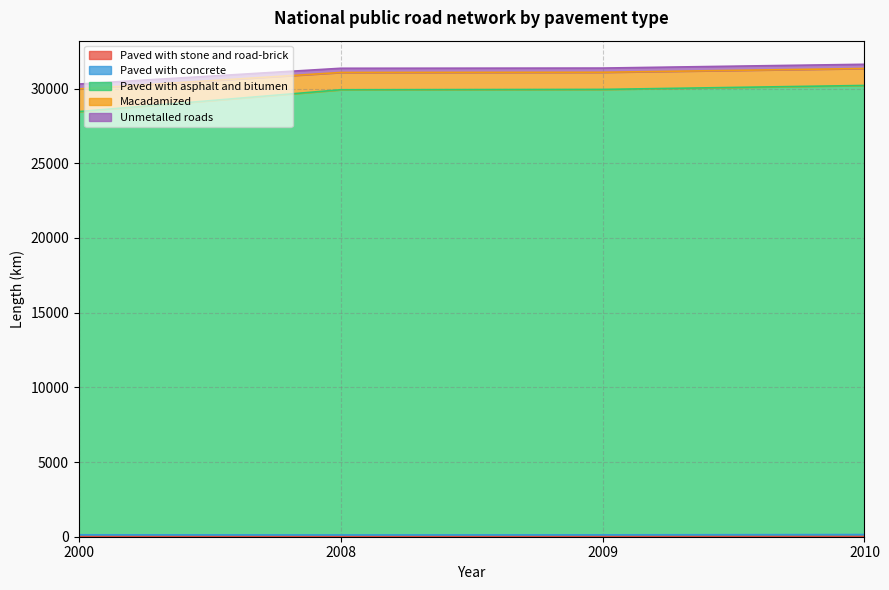

Between 2009 and 2010, which is larger?

2009